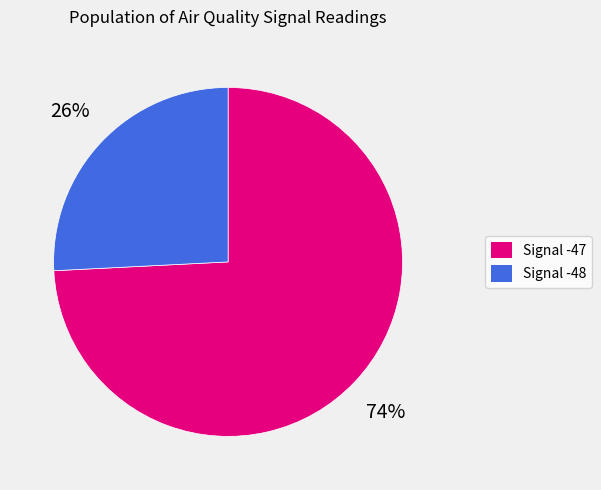

Is there a majority slice in this chart?

Yes